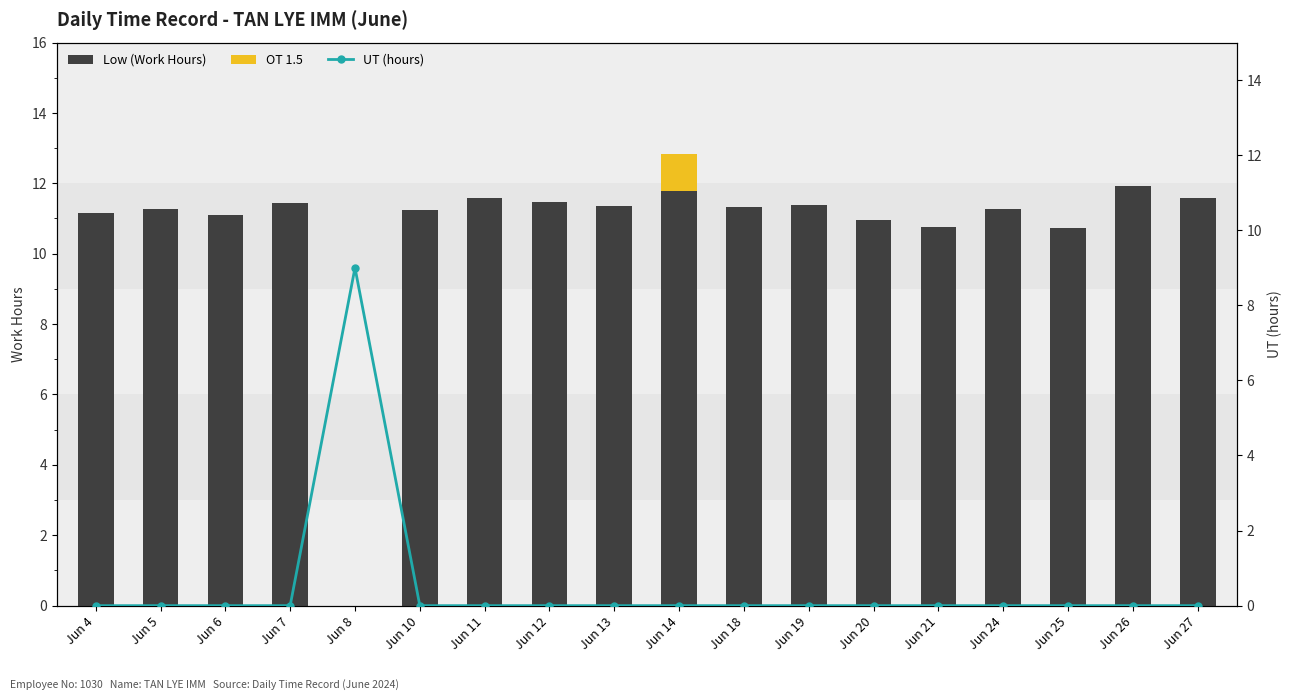

At which category does the chart reach its peak across all series?

Jun 26